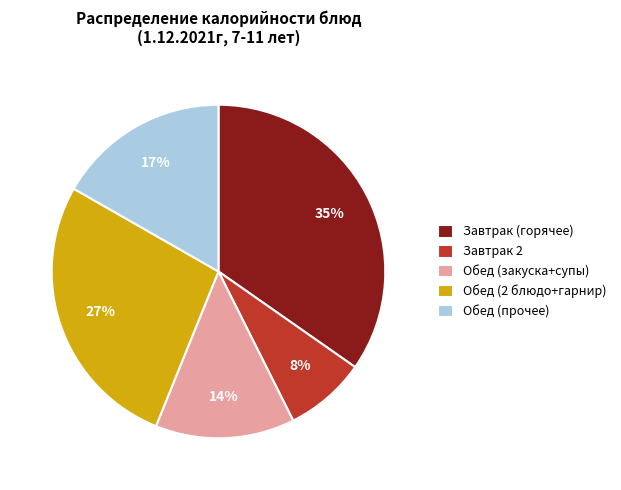

To the nearest percent, what is the average slice percentage?

20%